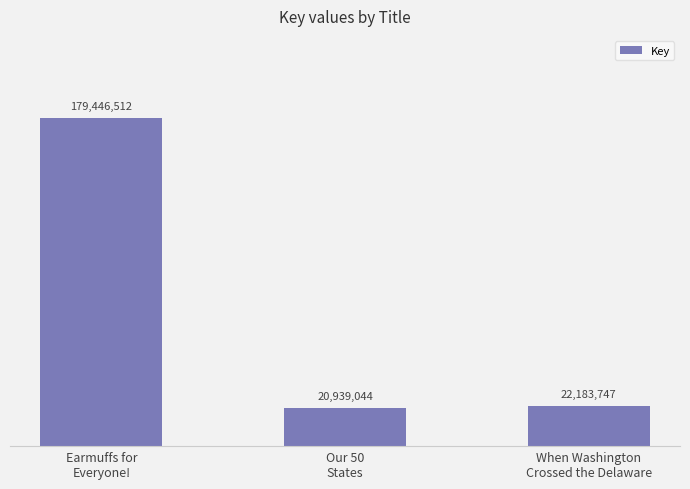

What value does the data have at Our 50
States, to the nearest 100?

20939000